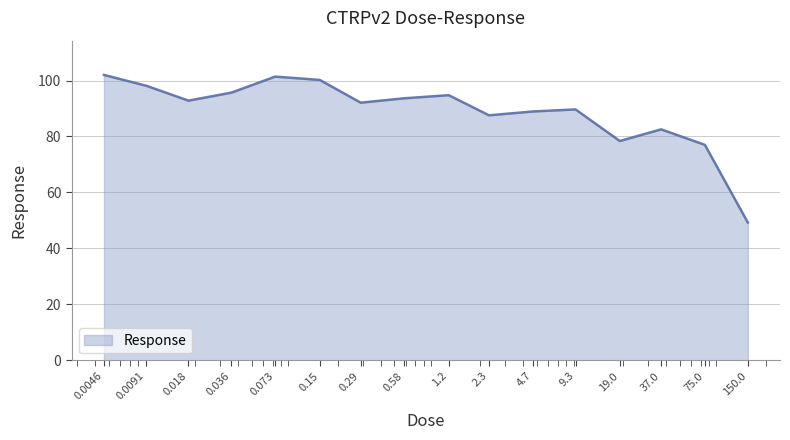

What is the difference between the maximum and minimum values?

52.7